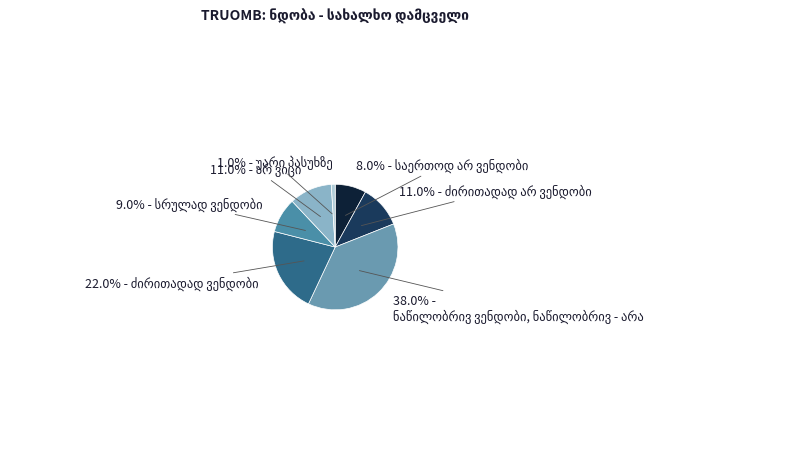

Count the number of slices in the pie.

7